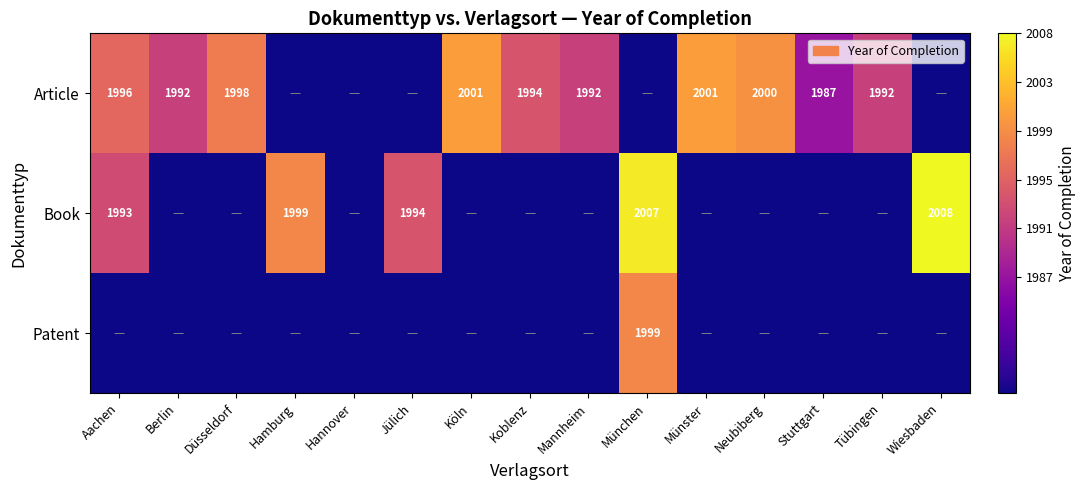

The Book series shows 1999 at Hamburg. True or false?

True